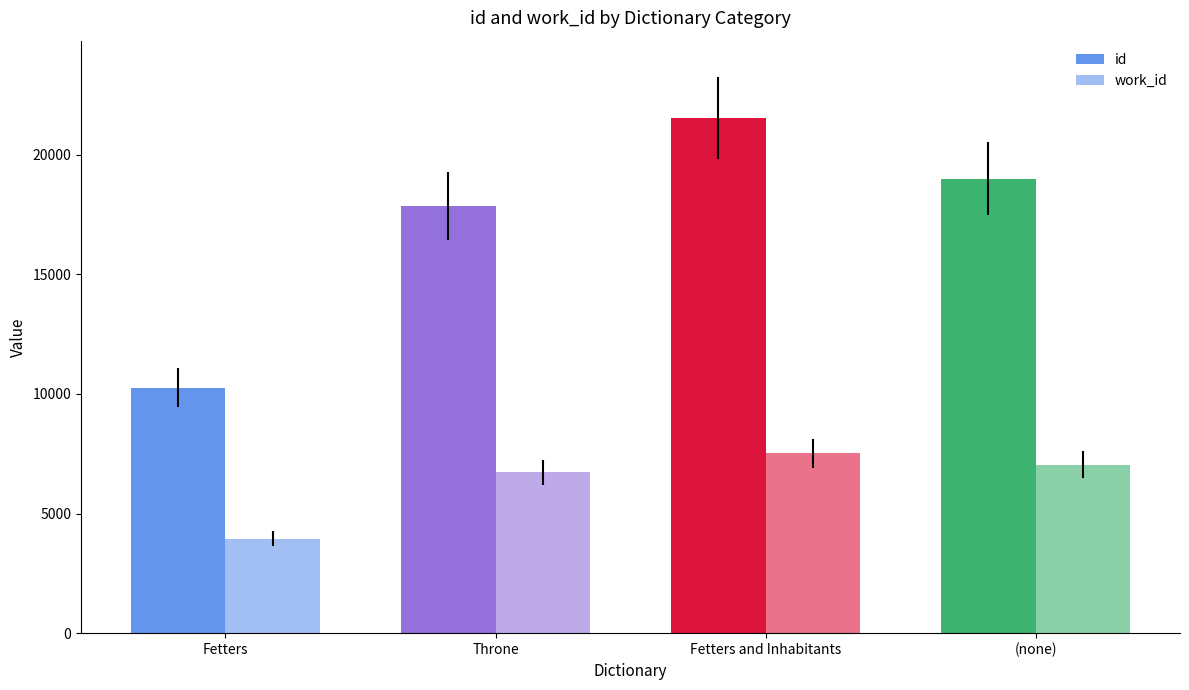

How many bars are there in each group?

2